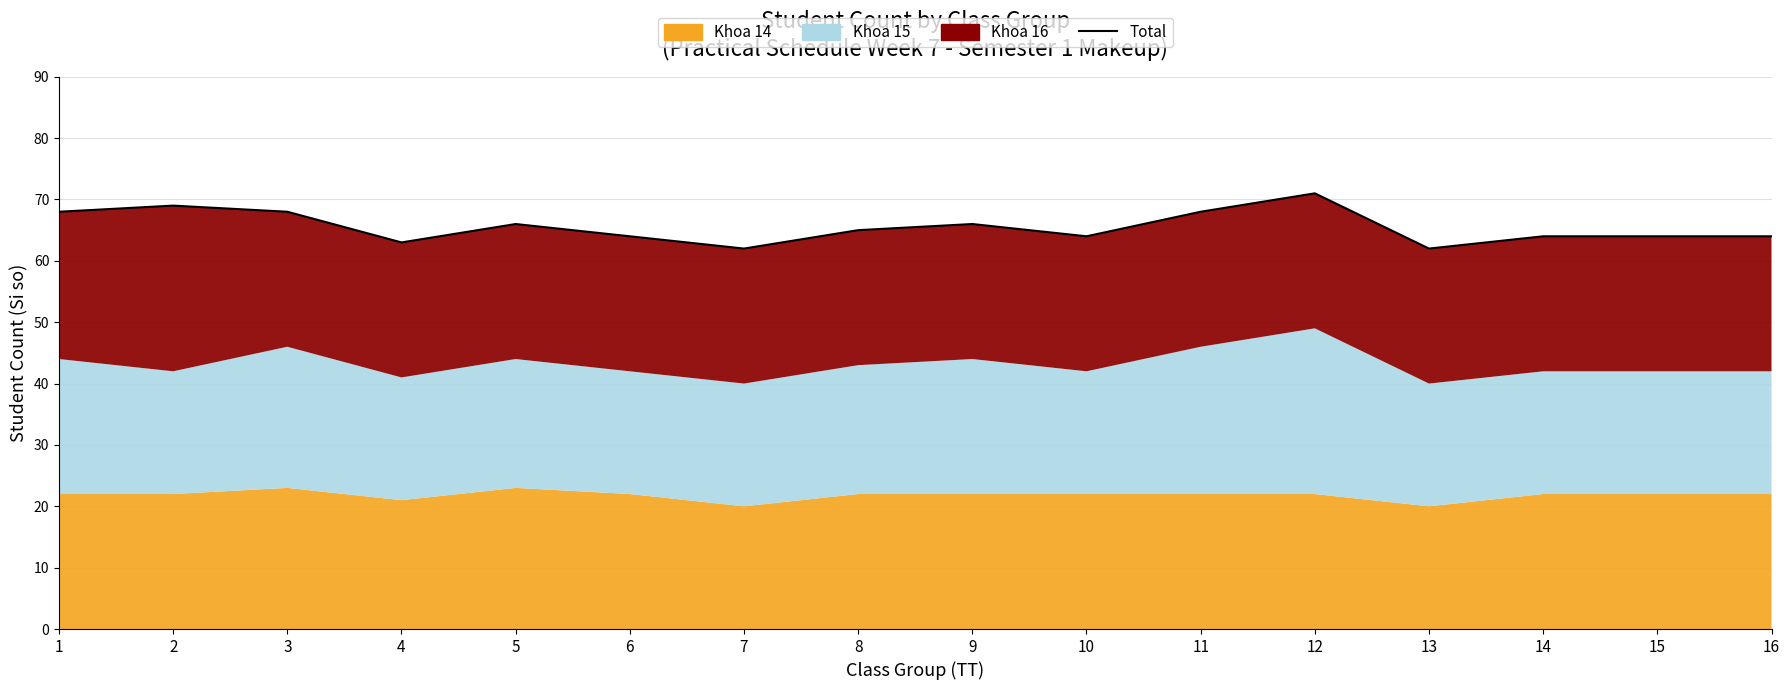

Count the number of categories in the chart.

16